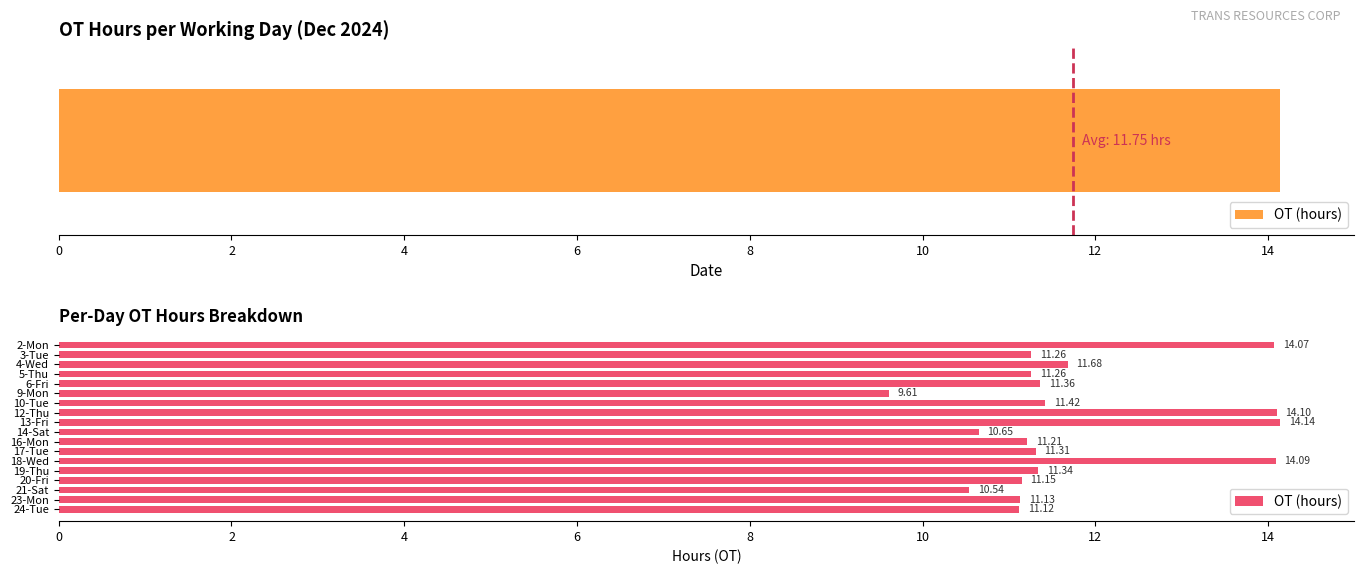

What is the sum of all values?

211.4